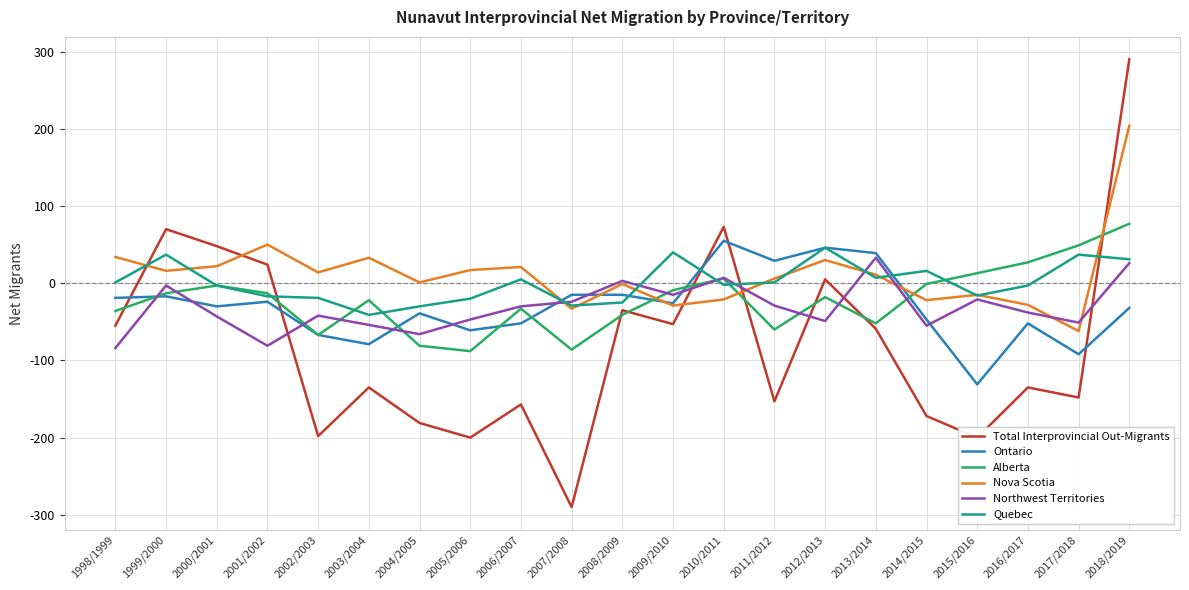

Between which two adjacent categories do Northwest Territories and Total Interprovincial Out-Migrants first intersect?

2001/2002 and 2002/2003